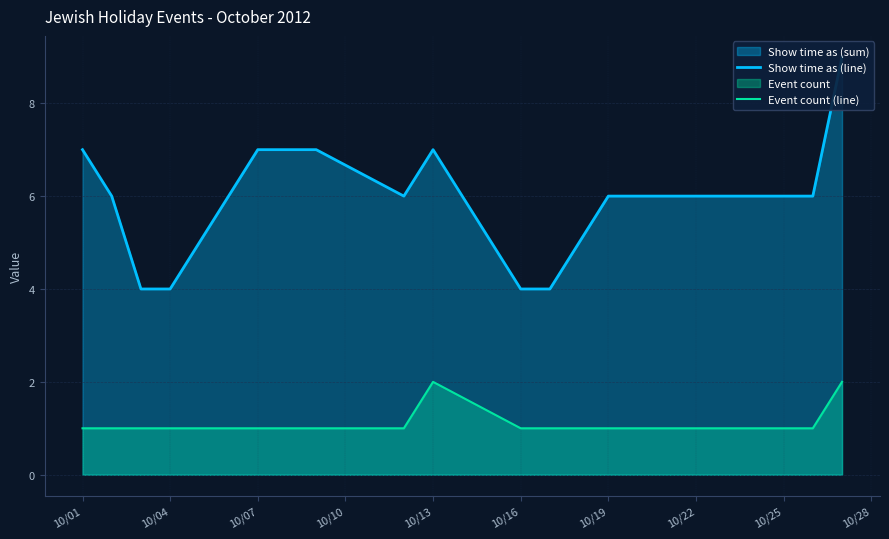

The Event count (line) series shows 2 at 10/07. True or false?

False